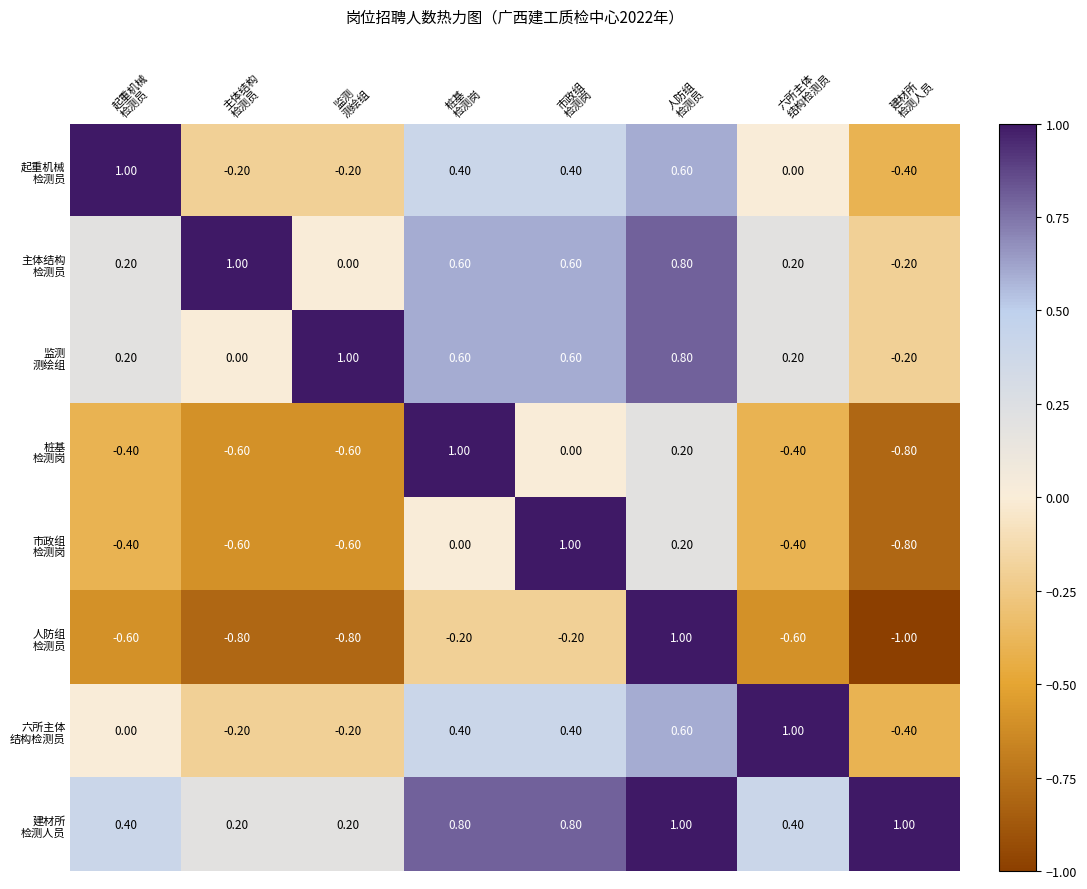

Count the number of categories in the chart.

8